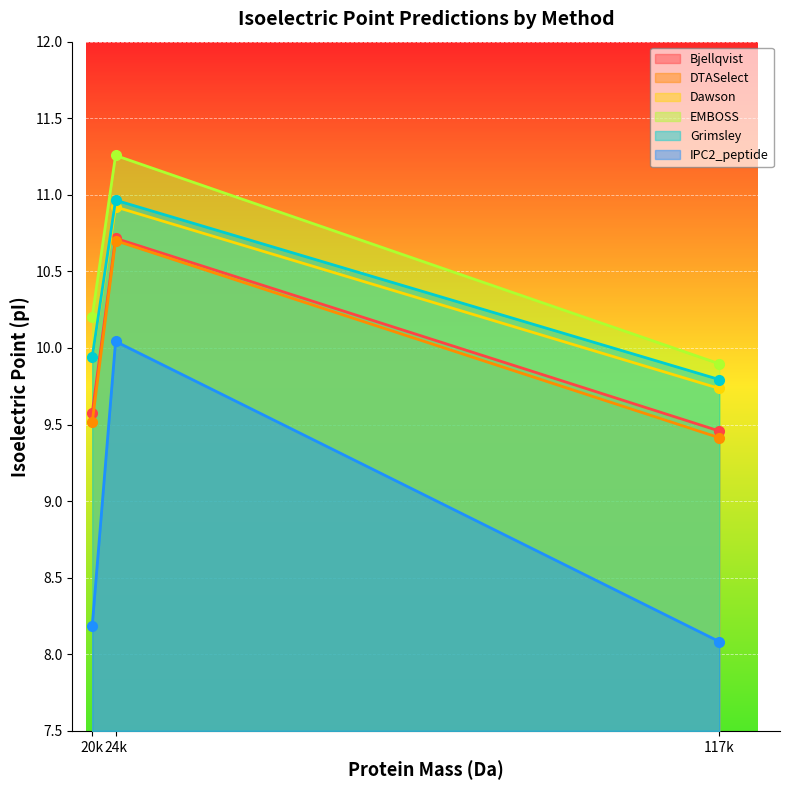

Reading left to right, transcribe all the data shown in this chart.

Bjellqvist: 9.6	10.7	9.5
DTASelect: 9.5	10.7	9.4
Dawson: 9.9	10.9	9.7
EMBOSS: 10.2	11.3	9.9
Grimsley: 9.9	11.0	9.8
IPC2_peptide: 8.2	10.0	8.1